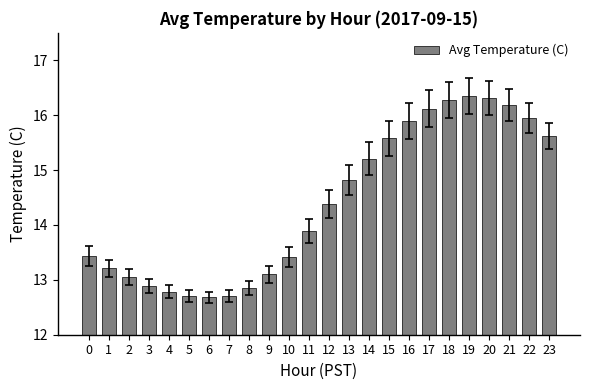

What is the sum of all values?

345.4